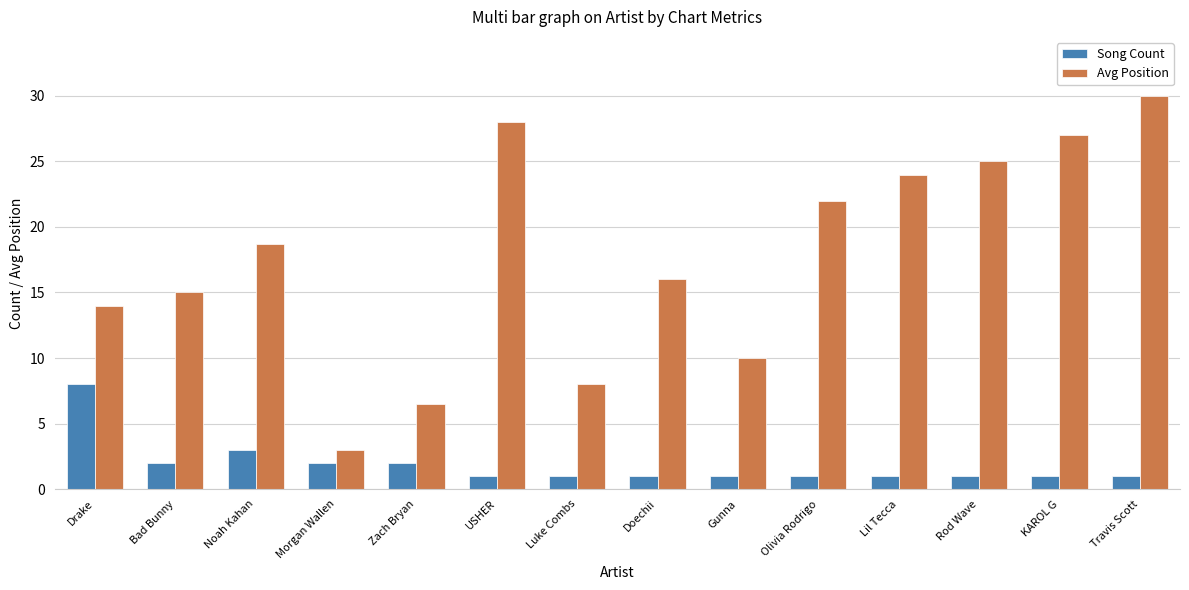

What are all the series names shown in the legend?

Song Count, Avg Position